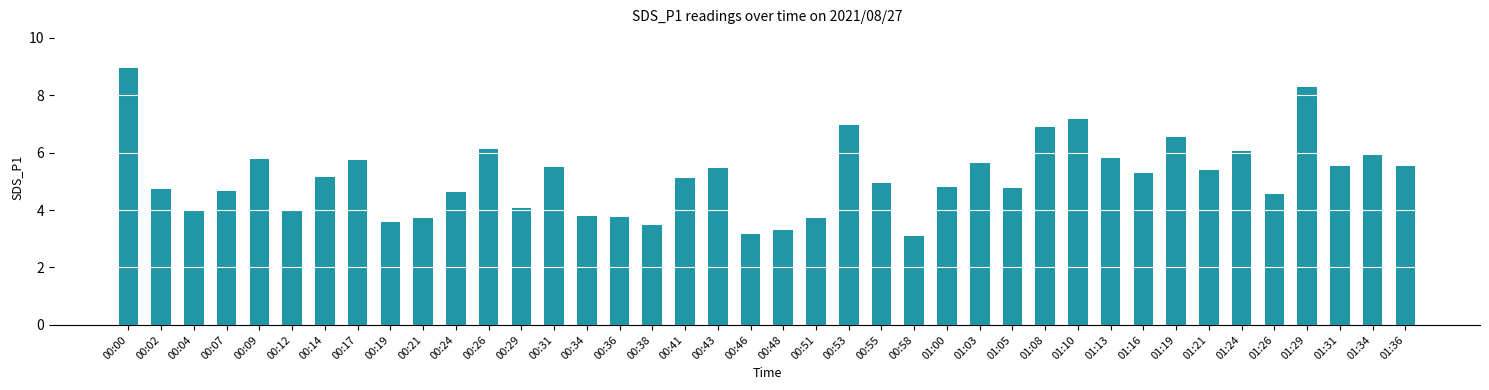

Between 00:55 and 00:51, which is larger?

00:55